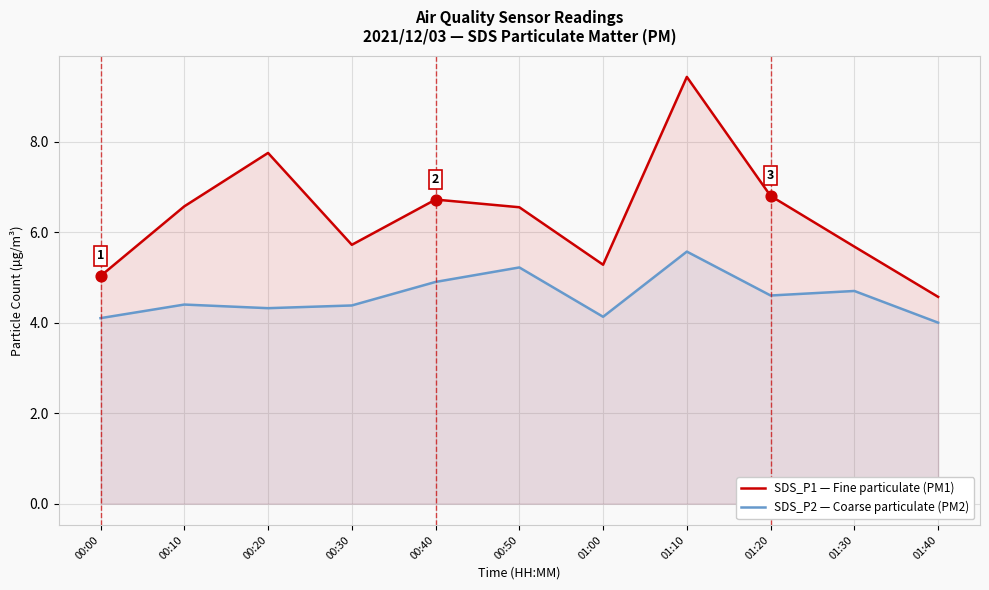

Which series has the largest total across all categories?

SDS_P1 — Fine particulate (PM1)